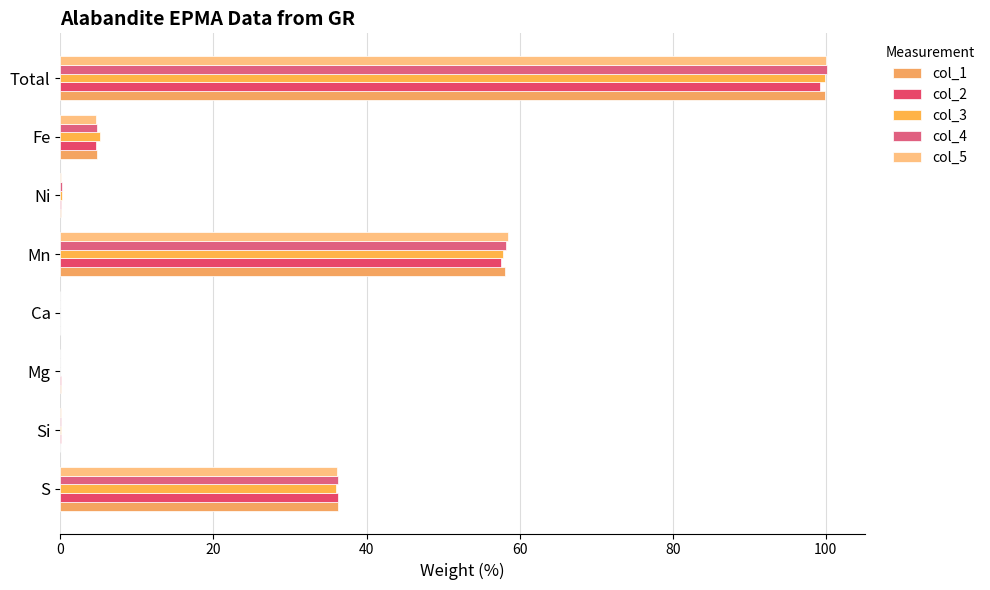

Count the number of categories in the chart.

8